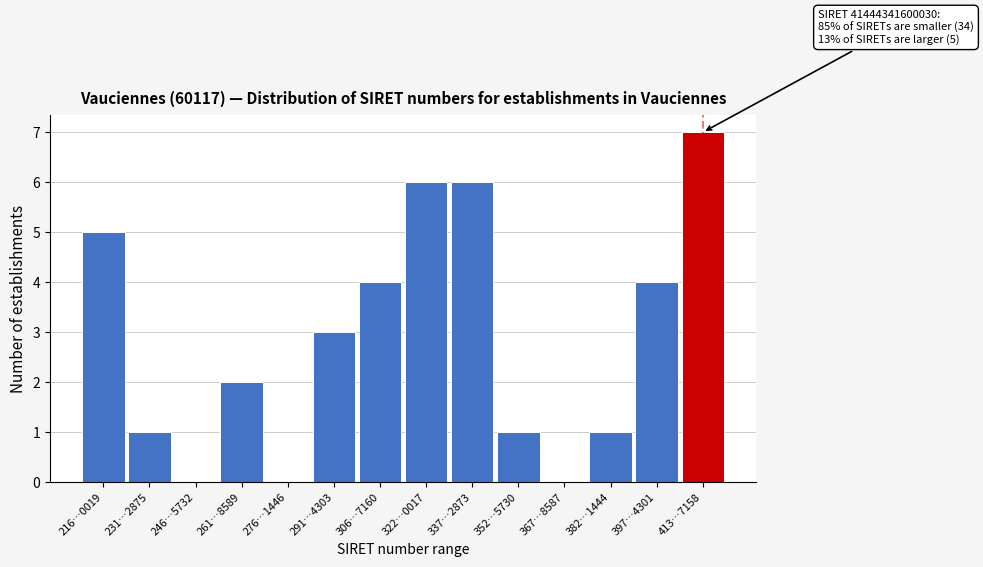

Reading left to right, list all the values displayed in this chart.

216…0019=5	231…2875=1	246…5732=0	261…8589=2	276…1446=0	291…4303=3	306…7160=4	322…0017=6	337…2873=6	352…5730=1	367…8587=0	382…1444=1	397…4301=4	413…7158=7